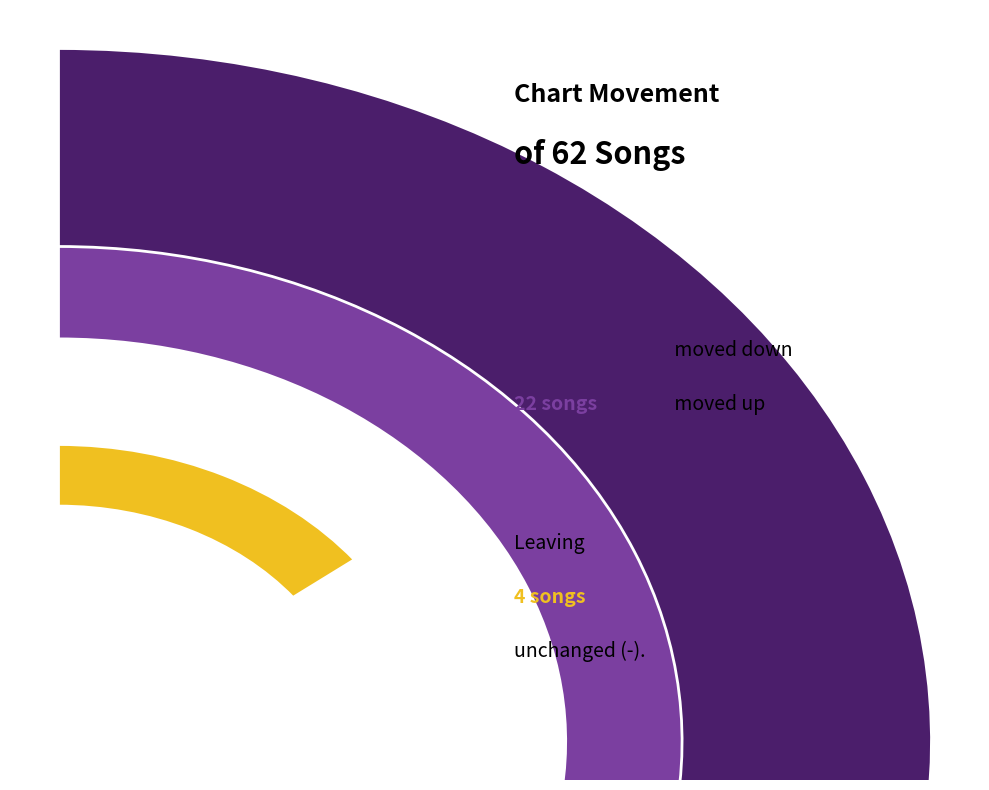

What percentage is the down slice, to the nearest percent?

58%